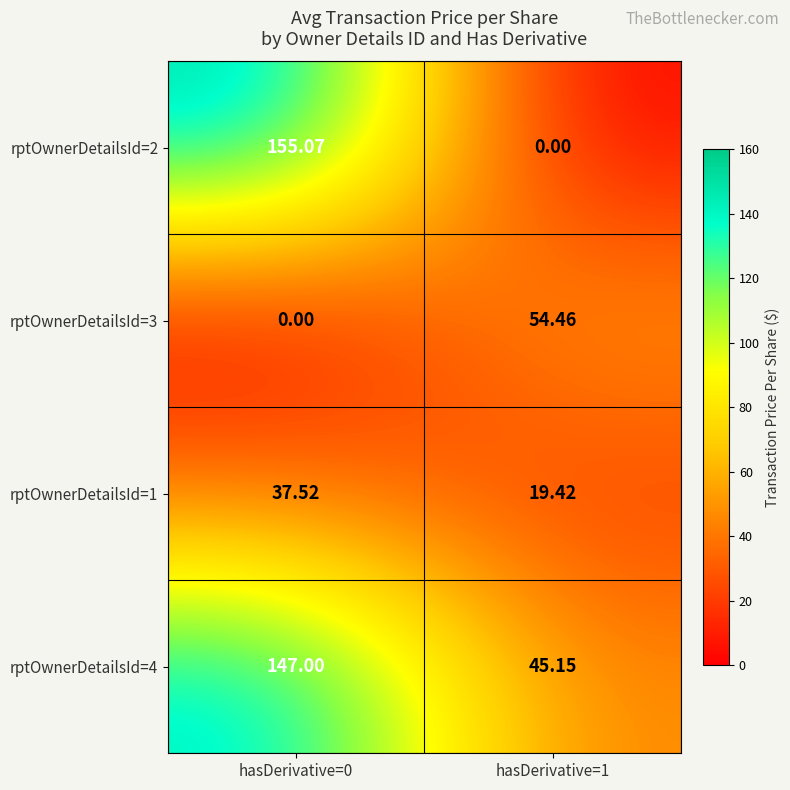

Is the value of rptOwnerDetailsId=4 at hasDerivative=1 greater than the value of rptOwnerDetailsId=2 at hasDerivative=1?

Yes